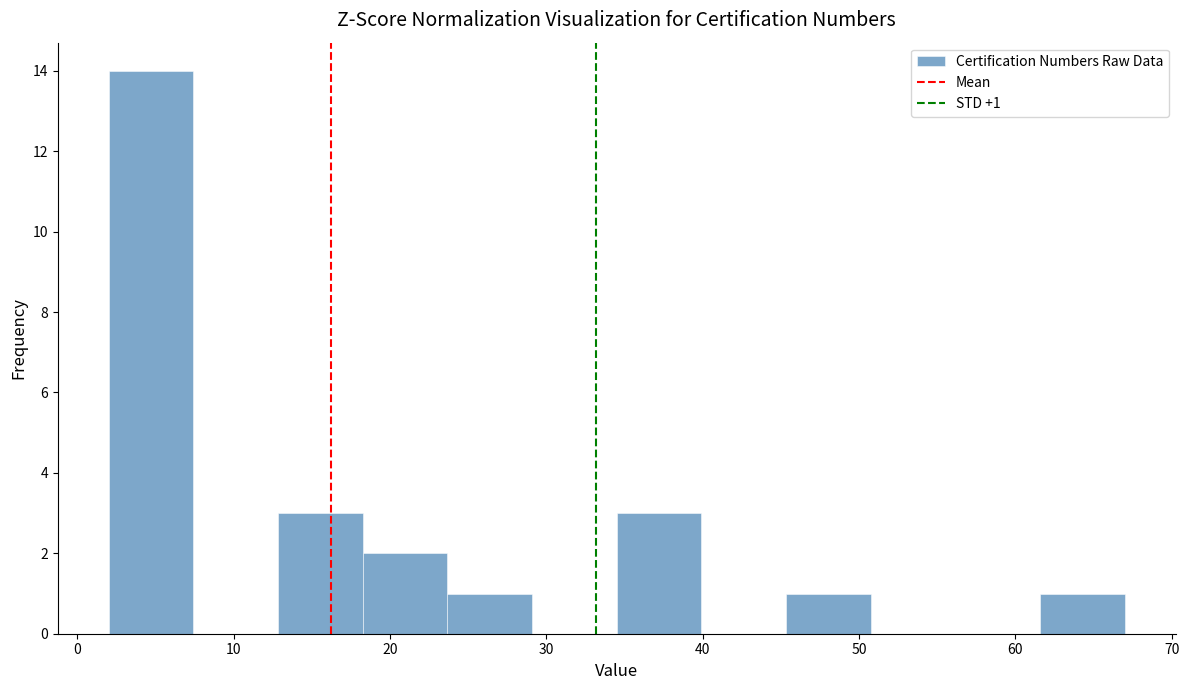

Over which range of the x-axis is the bar tallest?

2 to 7